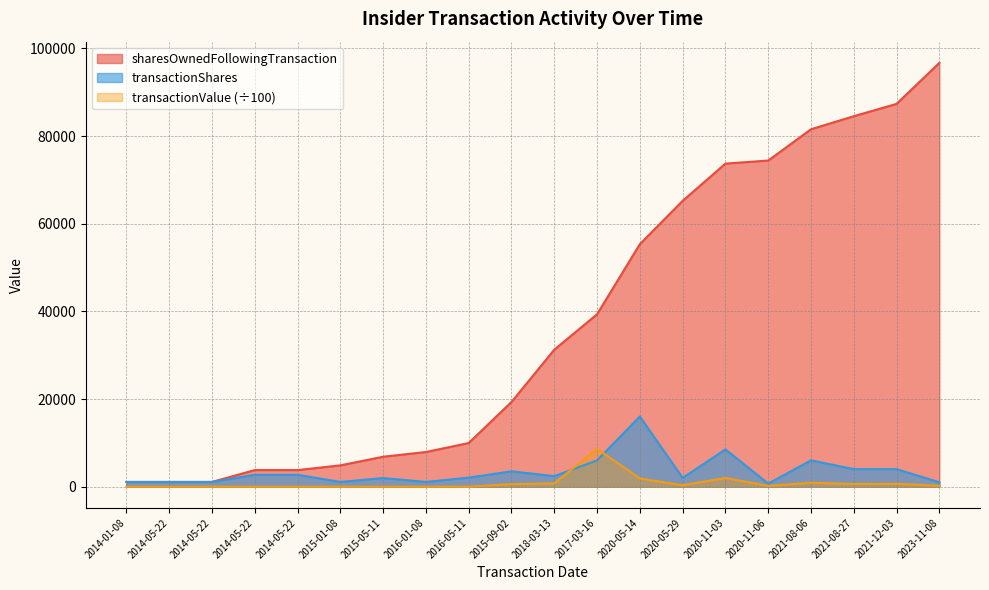

Reading left to right, extract all data points from this chart.

sharesOwnedFollowingTransaction: 2014-01-08=1077.0	2014-05-22=1077.0	2014-05-22=1077.0	2014-05-22=3784.0	2014-05-22=3784.0	2015-01-08=4861.0	2015-05-11=6828.0	2016-01-08=7905.0	2016-05-11=9961.0	2015-09-02=19324.0	2018-03-13=31254.0	2017-03-16=39337.0	2020-05-14=55337.0	2020-05-29=65207.0	2020-11-03=73707.0	2020-11-06=74407.0	2021-08-06=81544.0	2021-08-27=84523.0	2021-12-03=87335.0	2023-11-08=96693.0
transactionShares: 2014-01-08=1077.0	2014-05-22=1077.0	2014-05-22=1077.0	2014-05-22=2707.0	2014-05-22=2707.0	2015-01-08=1077.0	2015-05-11=1967.0	2016-01-08=1077.0	2016-05-11=2056.0	2015-09-02=3500.0	2018-03-13=2400.0	2017-03-16=6000.0	2020-05-14=16000.0	2020-05-29=2000.0	2020-11-03=8500.0	2020-11-06=700.0	2021-08-06=6000.0	2021-08-27=4000.0	2021-12-03=4000.0	2023-11-08=1000.0
transactionValue: 2014-01-08=0.0	2014-05-22=0.0	2014-05-22=0.0	2014-05-22=0.0	2014-05-22=0.0	2015-01-08=0.0	2015-05-11=0.0	2016-01-08=0.0	2016-05-11=0.0	2015-09-02=574.6	2018-03-13=749.1	2017-03-16=8604.5	2020-05-14=1869.9	2020-05-29=322.8	2020-11-03=1985.2	2020-11-06=180.9	2021-08-06=900.0	2021-08-27=600.0	2021-12-03=652.0	2023-11-08=215.7